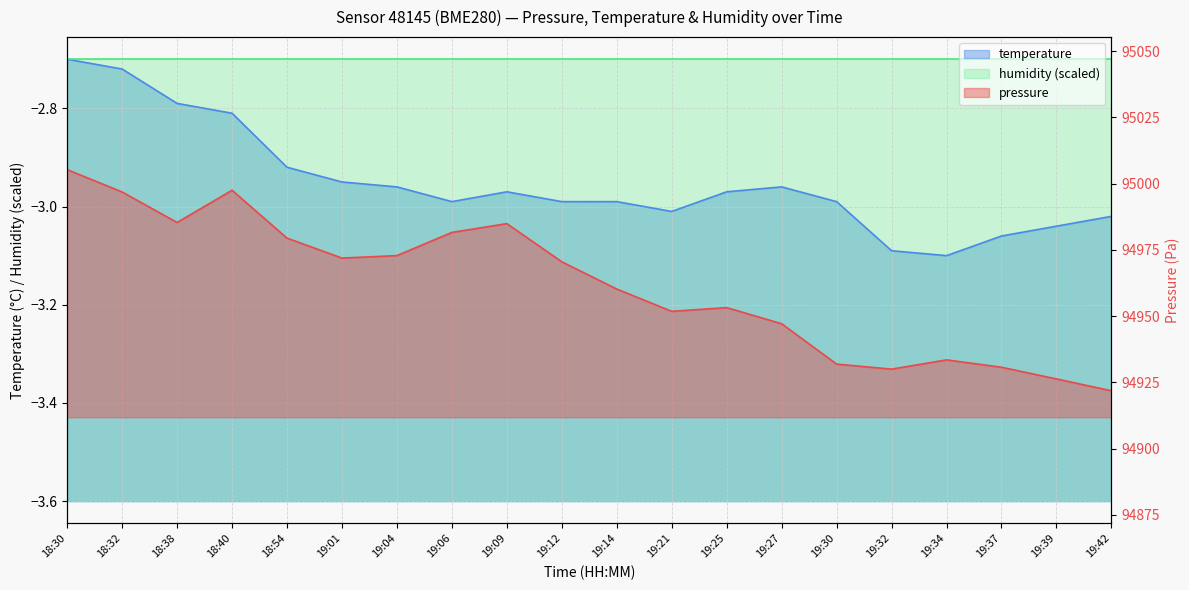

Which has a higher value, 18:38 or 19:34?

18:38